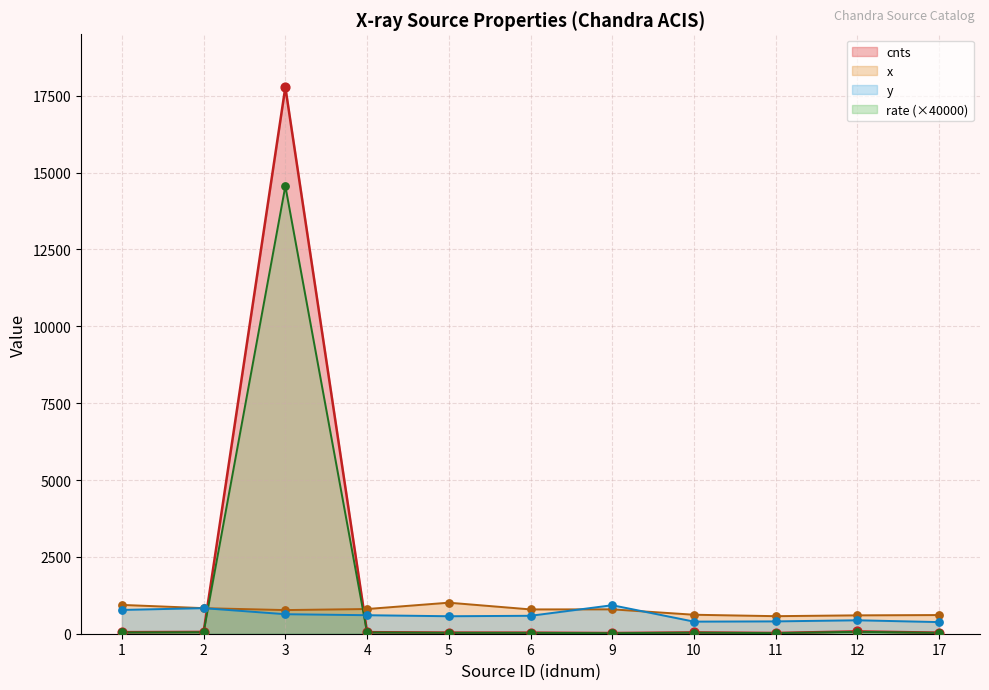

At how many categories does at least one series exceed 6987?

1